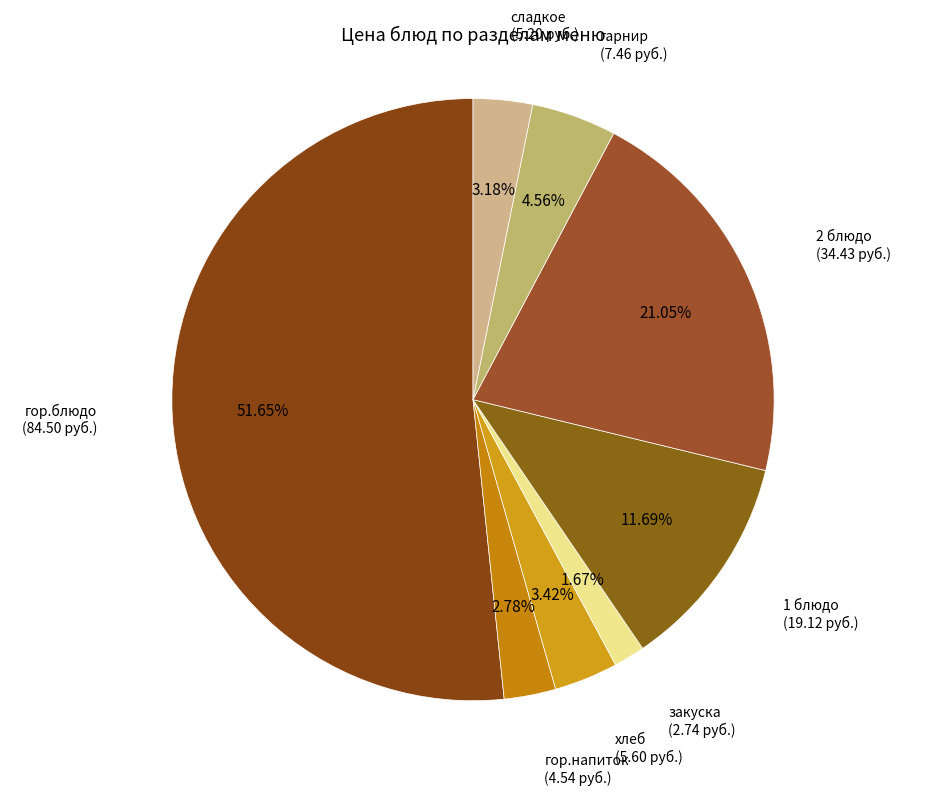

Does any single category account for the majority?

Yes